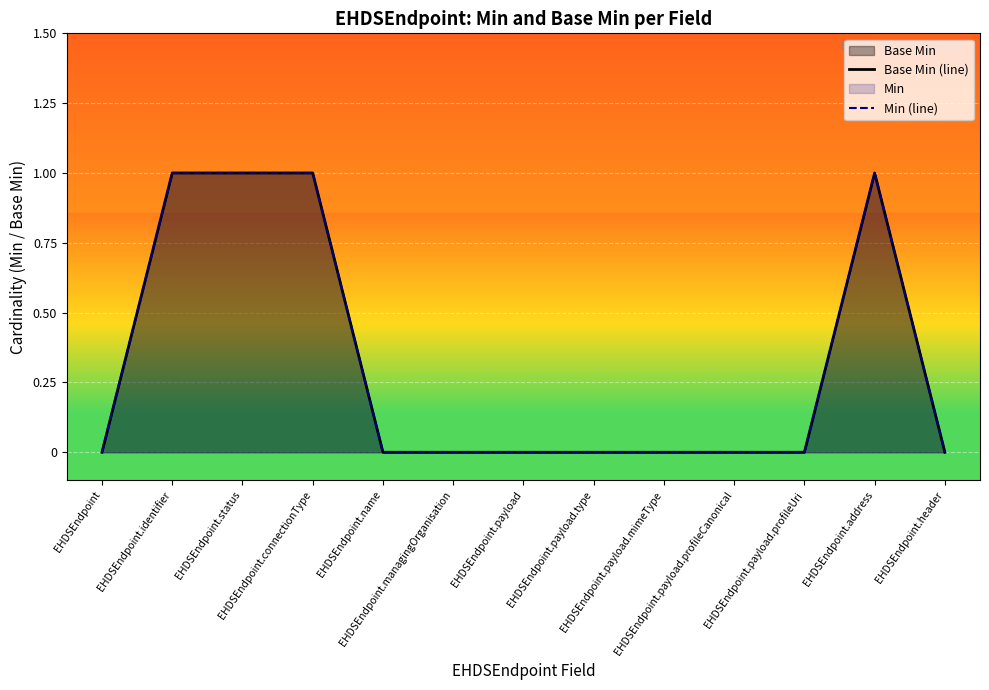

At which category does Base Min (line) reach its first local peak?

EHDSEndpoint.address